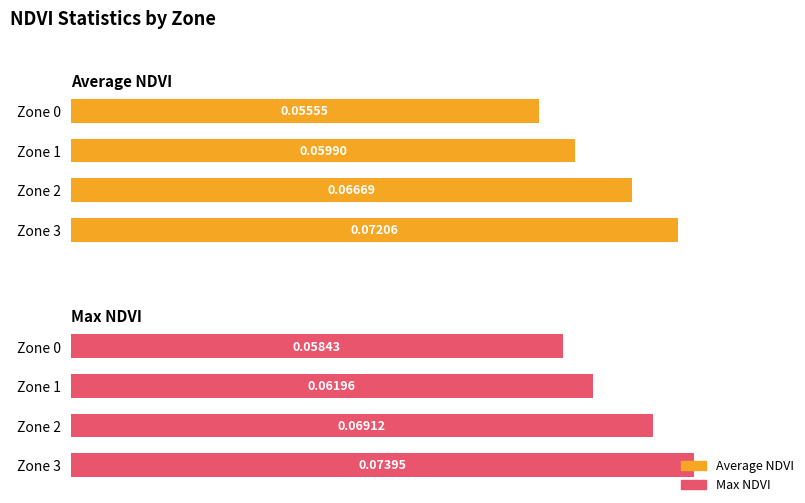

What is the greatest value displayed?

0.1